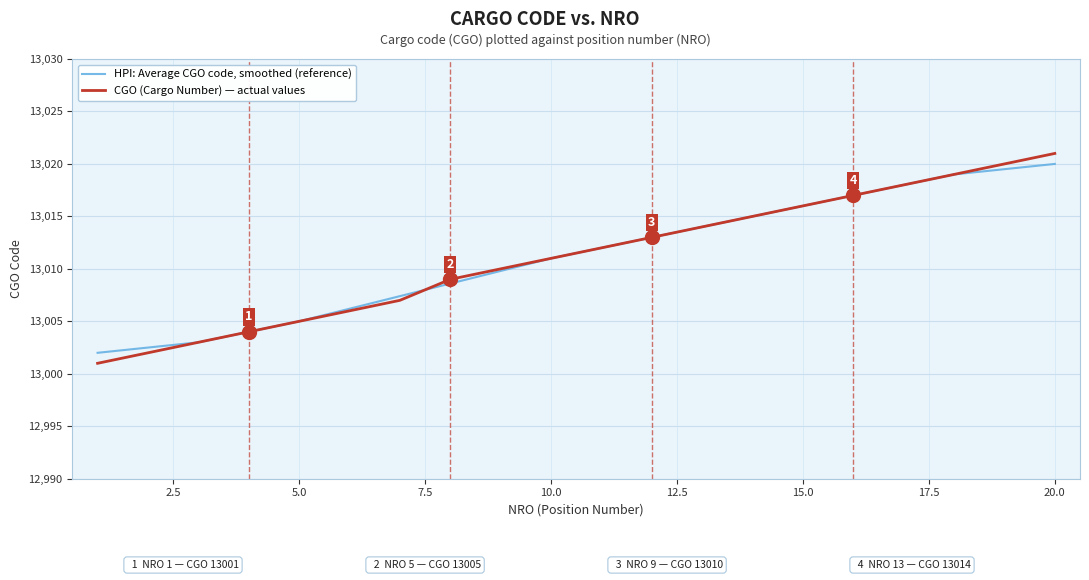

Count the number of data series in this chart.

2